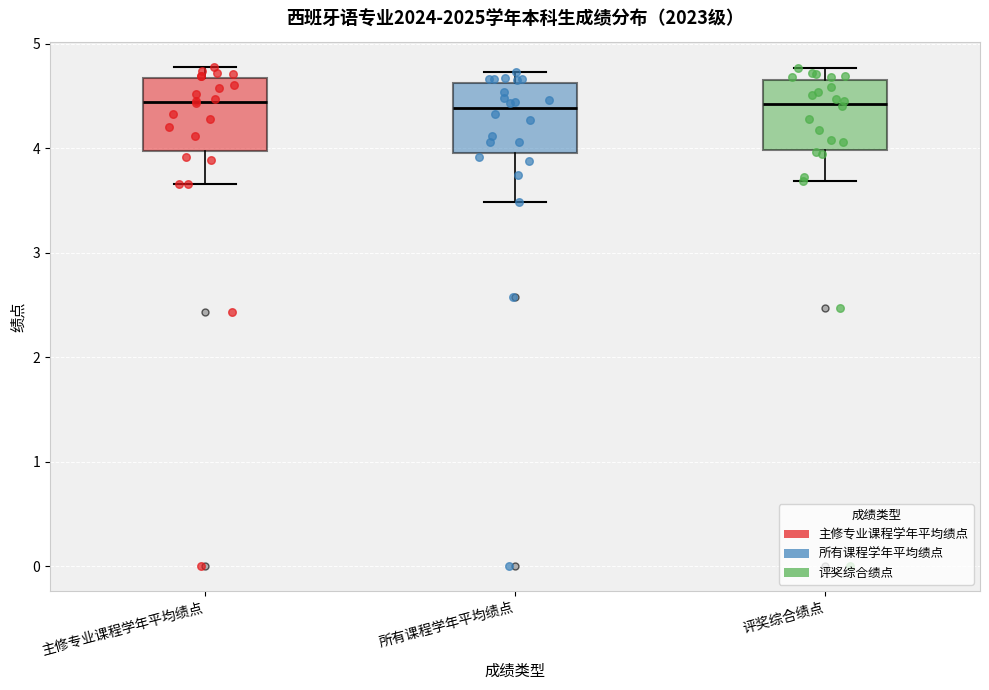

Reading left to right, transcribe this box plot: for each box, give where its median line is, the range the box spans, and where its two whiskers end, as read against the y-axis. The values are not printed on the chart, so give them approximately, as read against the axis.

主修专业课程学年平均绩点: median 4.4, box 4.0 to 4.7, whiskers 3.7 to 4.8
所有课程学年平均绩点: median 4.4, box 4.0 to 4.6, whiskers 3.5 to 4.7
评奖综合绩点: median 4.4, box 4.0 to 4.7, whiskers 3.7 to 4.8